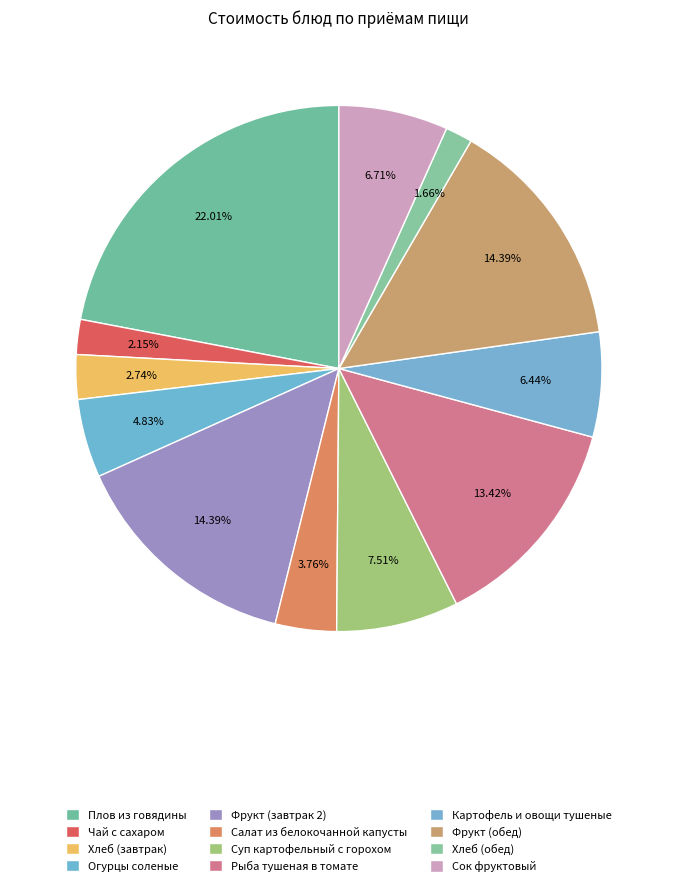

The Рыба тушеная в томате slice represents 13% of the pie. True or false?

True